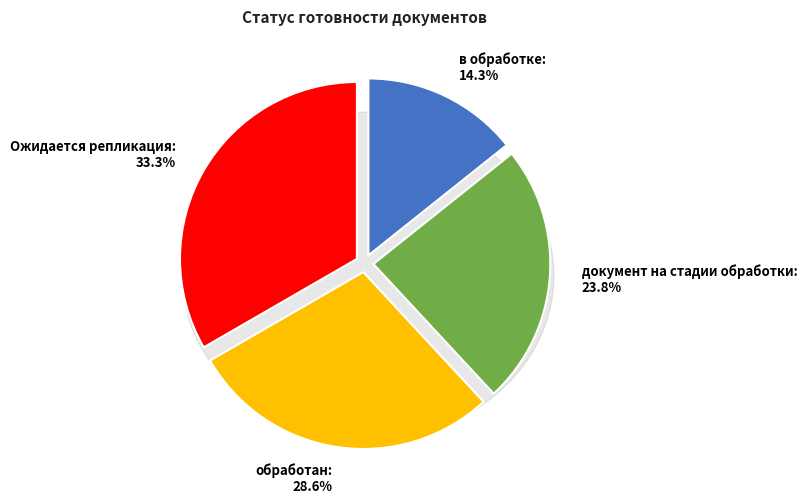

The обработан slice represents 37% of the pie. True or false?

False